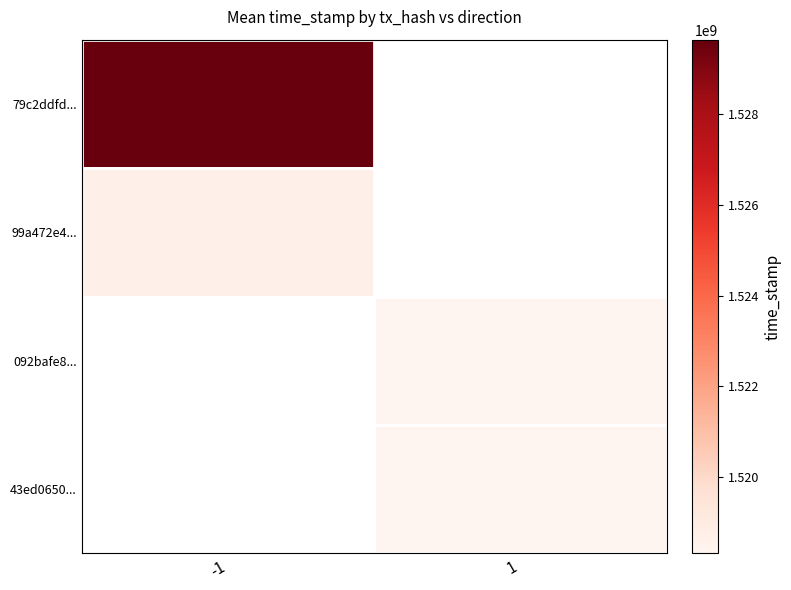

At how many categories does at least one series exceed 0?

1